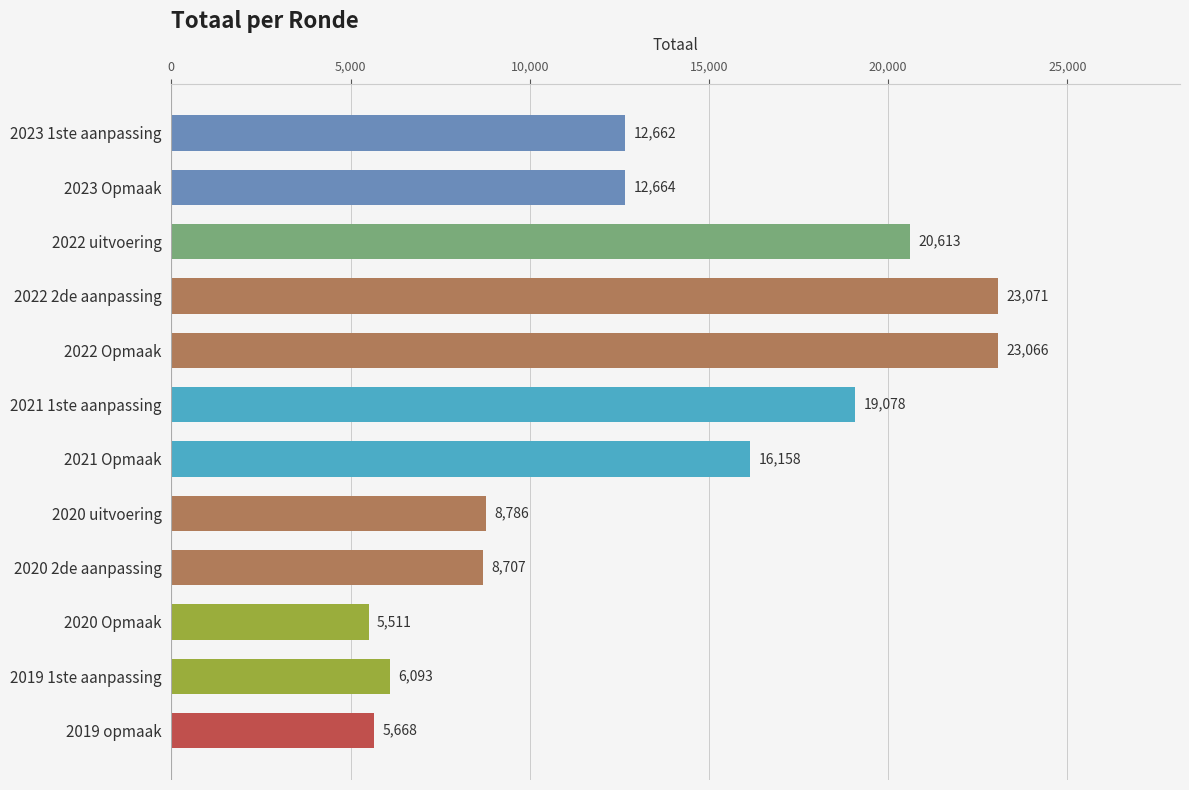

Count the number of data series in this chart.

1